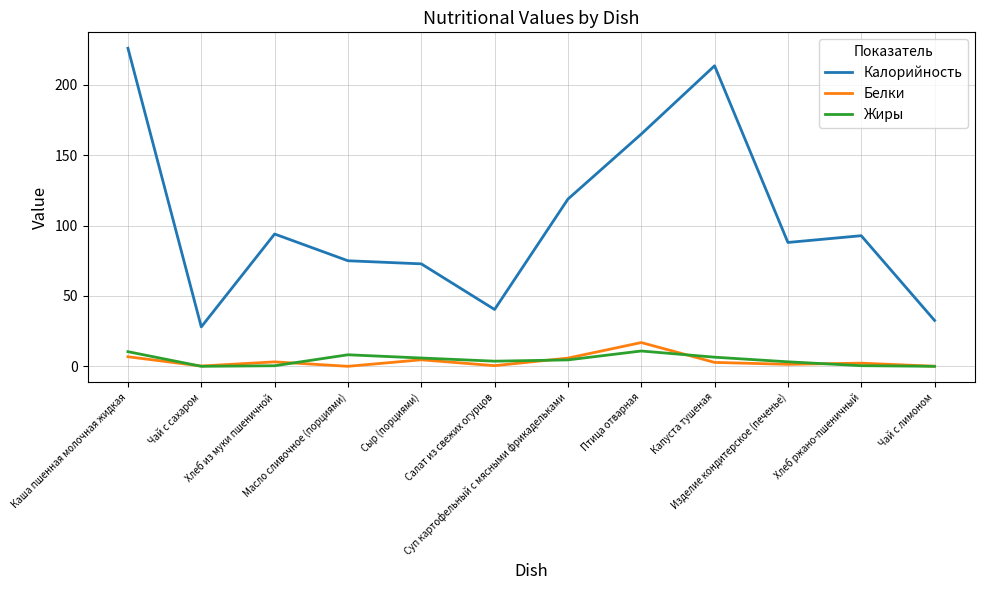

Which series has the largest range (max minus min)?

Калорийность